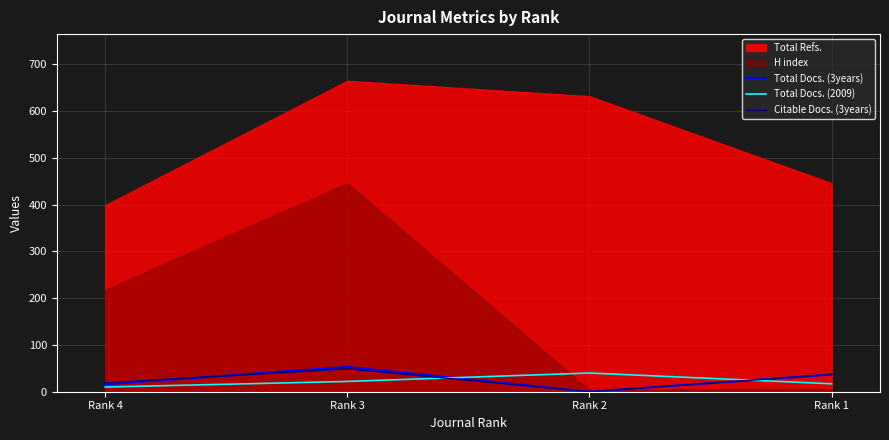

The Citable Docs. (3years) series shows 59 at Rank 1. True or false?

False